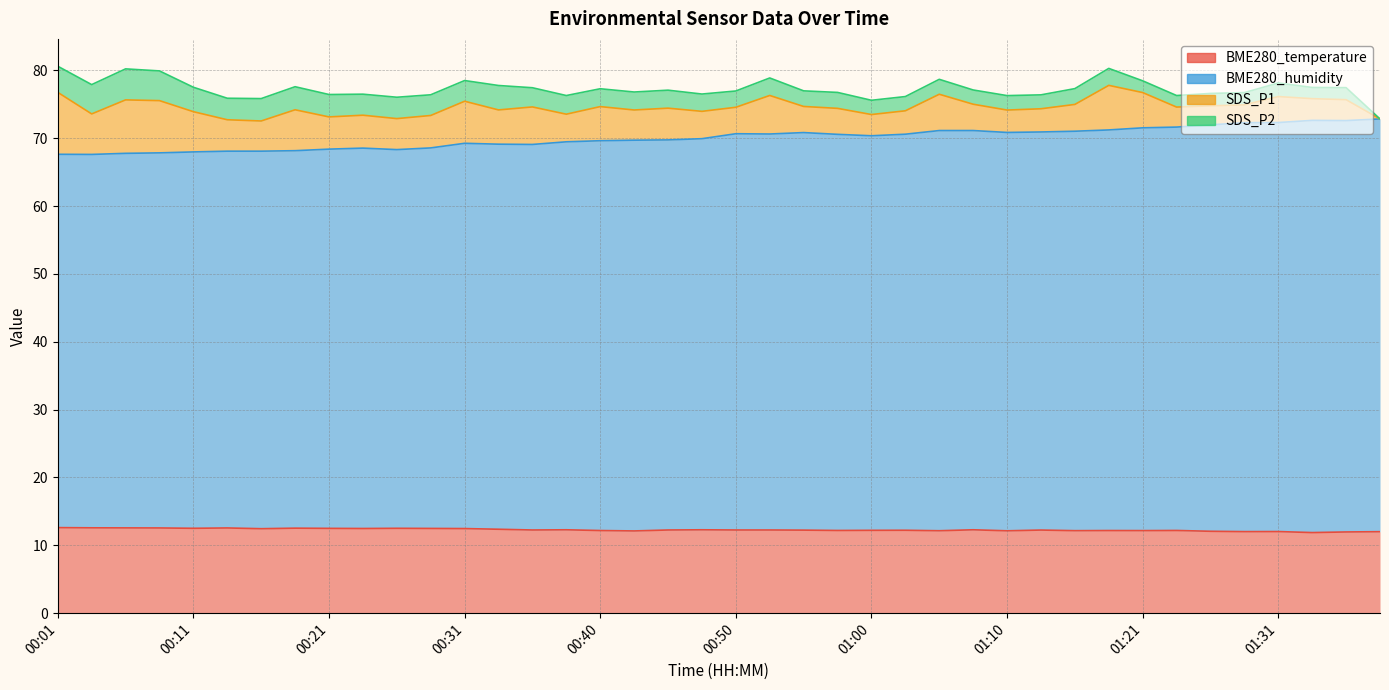

Count the number of categories in the chart.

40